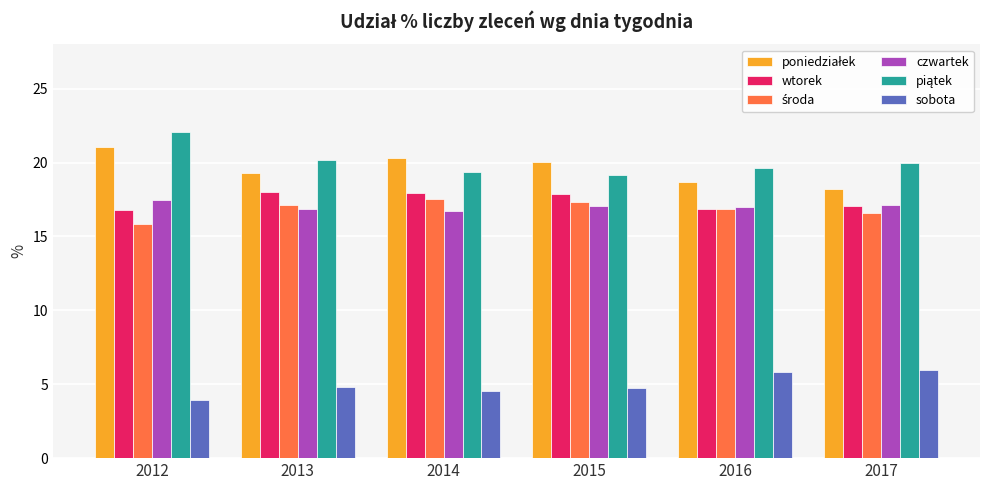

Which label corresponds to the largest value in the chart?

2012